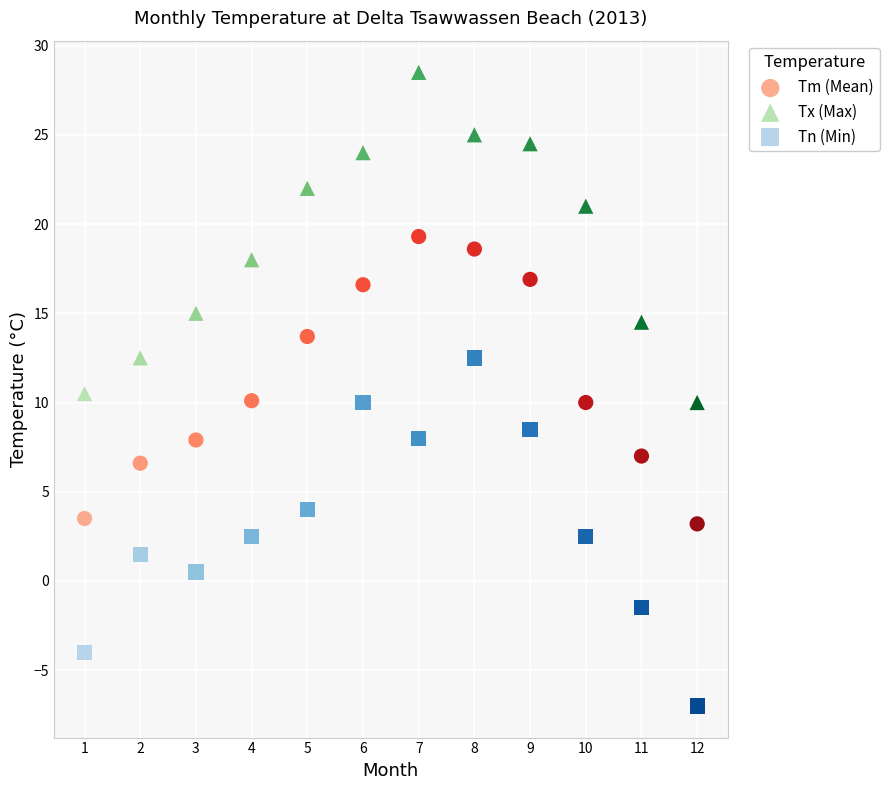

Which series contains the lowest Y value?

Tn (Min)